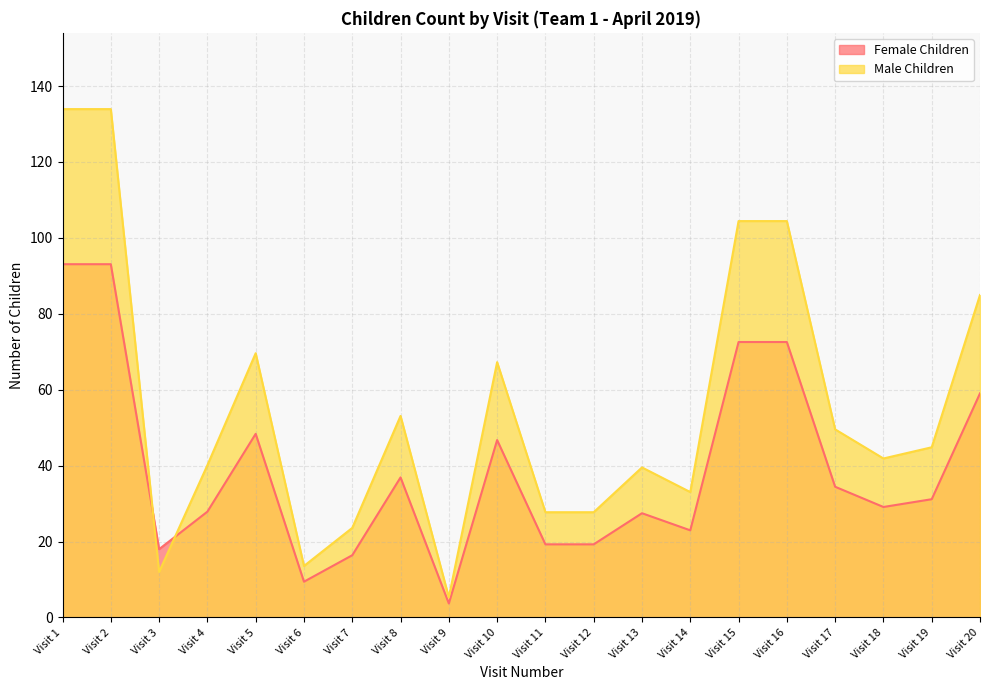

How many values in the Male Children series are below 44?

10